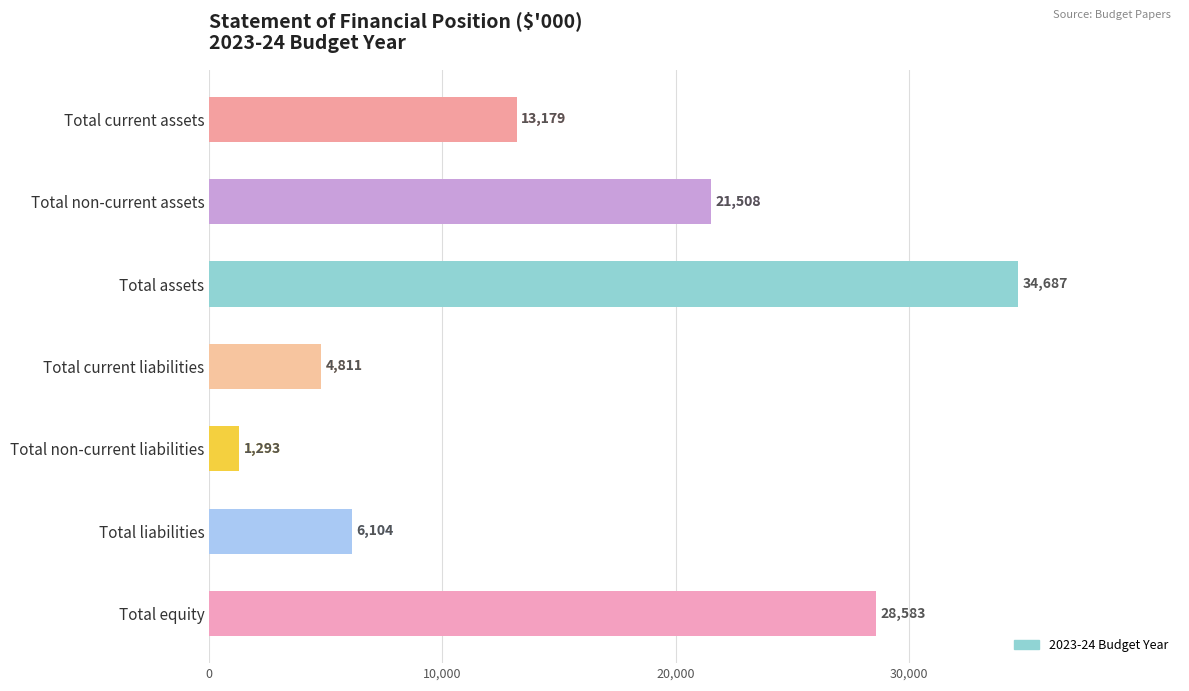

What value does the data have at Total non-current assets, to the nearest 10?

21510